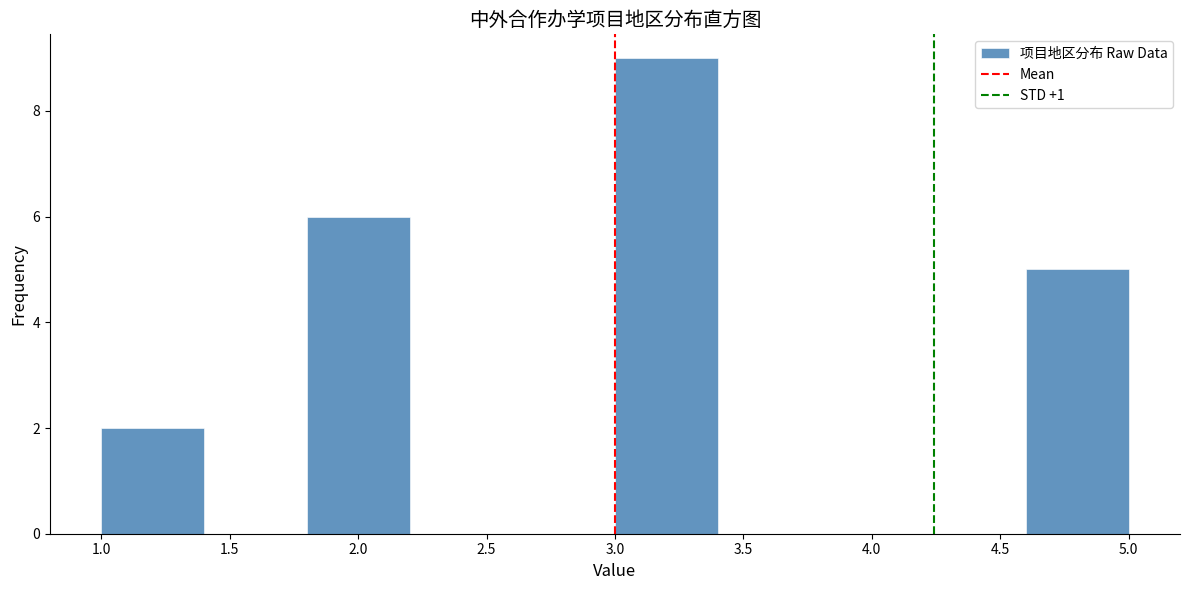

Reading left to right, transcribe this chart: for each bar, give the range it covers on the x-axis and its height. The values are not printed on the chart, so give them approximately, as read against the axis.

1.0 to 1.4: 2
1.4 to 1.8: 0
1.8 to 2.2: 6
2.2 to 2.6: 0
2.6 to 3.0: 0
3.0 to 3.4: 9
3.4 to 3.8: 0
3.8 to 4.2: 0
4.2 to 4.6: 0
4.6 to 5.0: 5